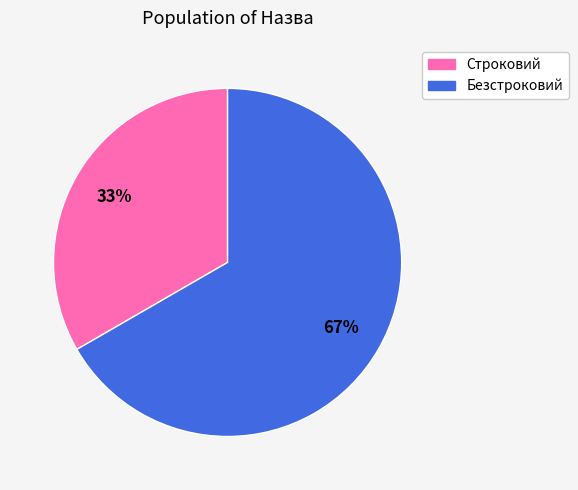

Is it true that Строковий is 24% of the pie?

False